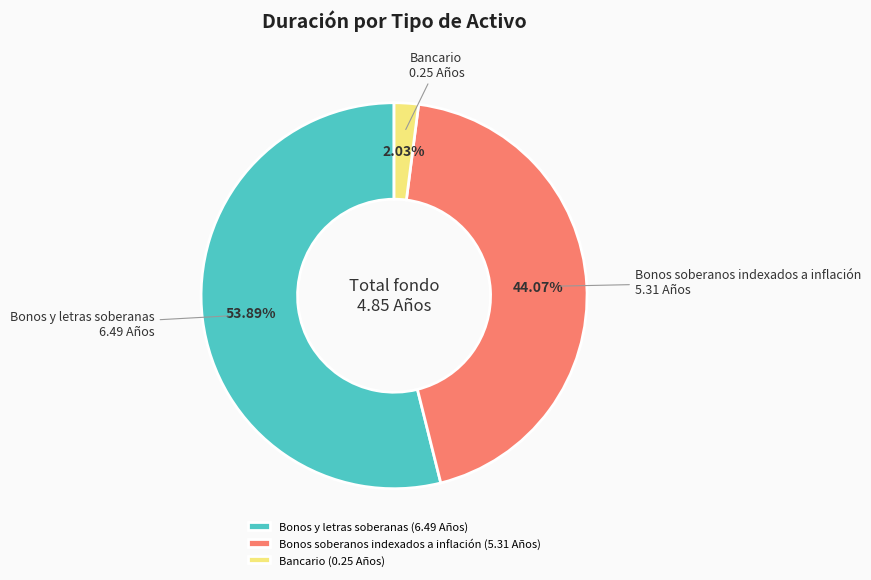

To the nearest percent, what is the average slice percentage?

33%